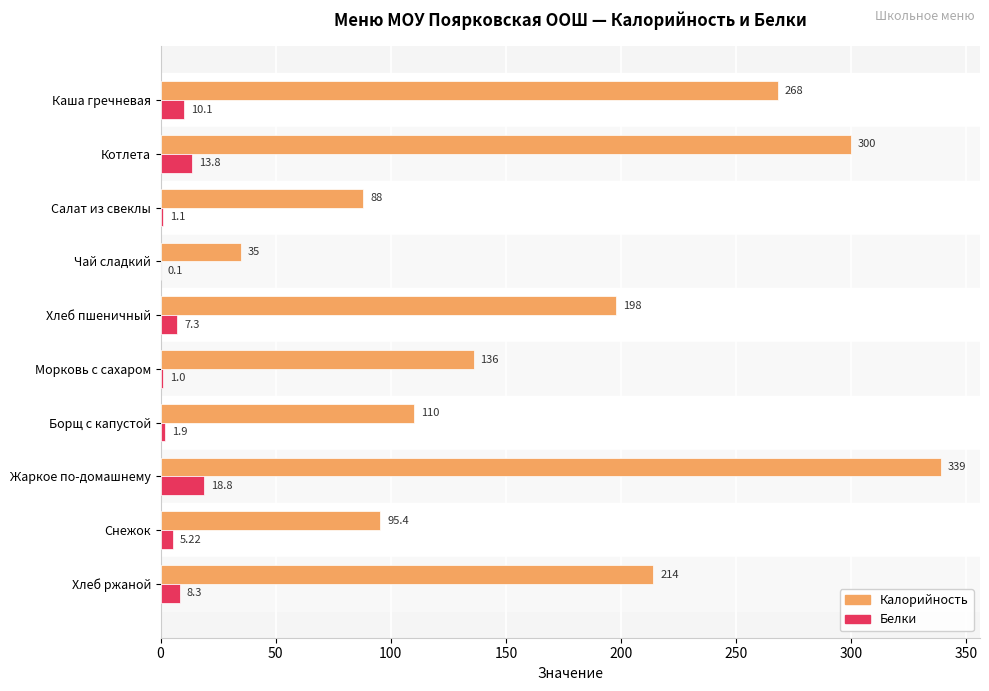

Where is Белки nearest to the value 9?

Хлеб ржаной